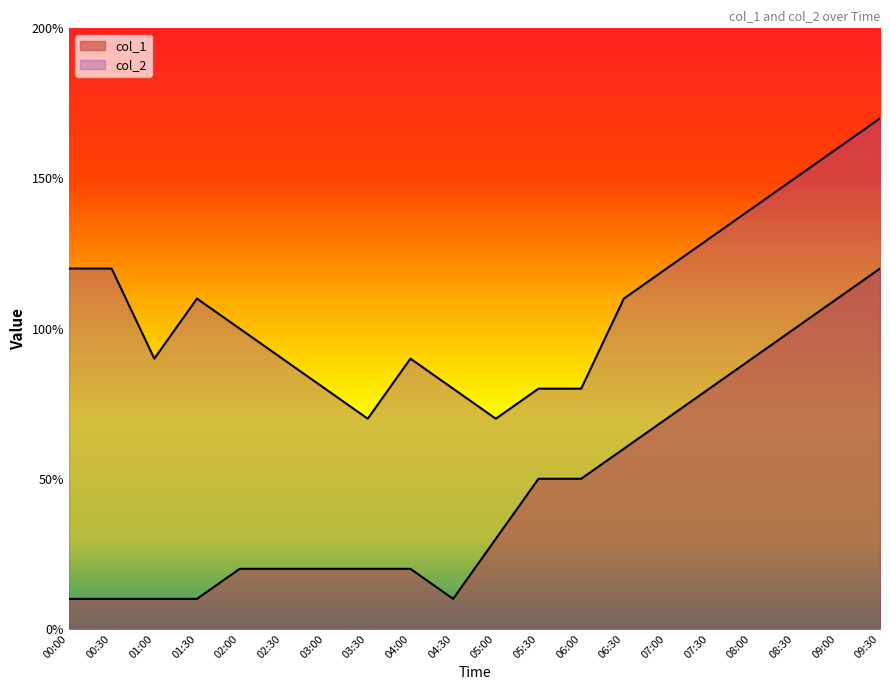

True or false: col_2 has a value of 1.7 at 09:30.

True